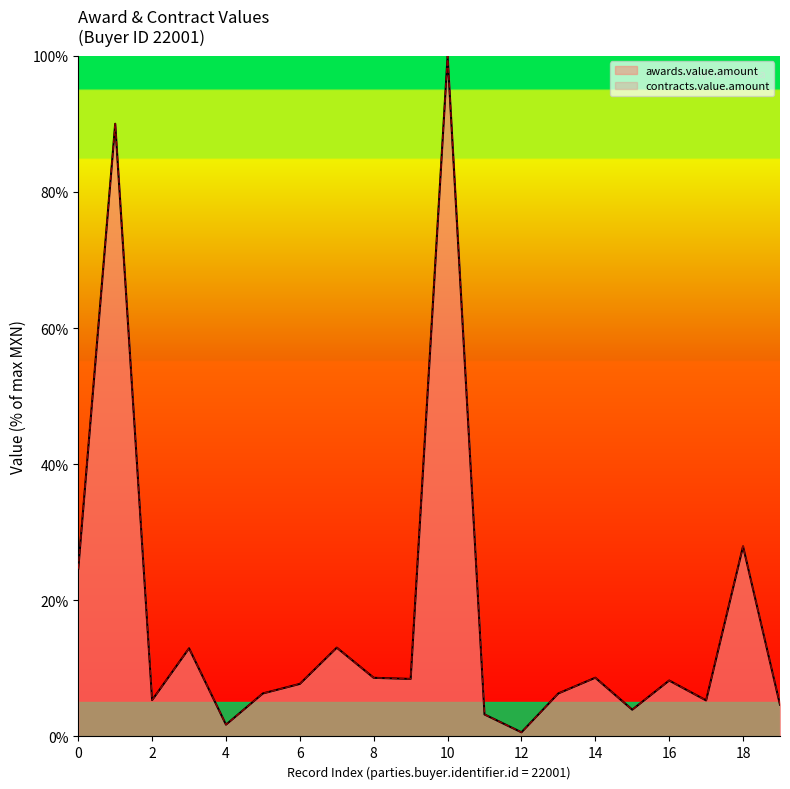

Rank the series at 4 from highest to lowest value.

awards.value.amount, contracts.value.amount